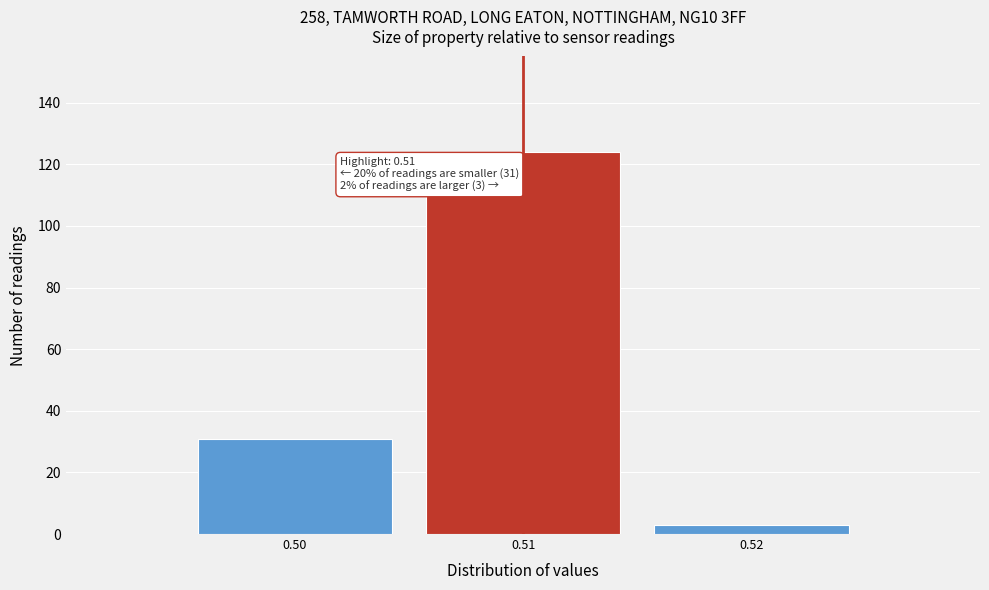

Which range on the x-axis has the tallest bar?

0.505 to 0.515